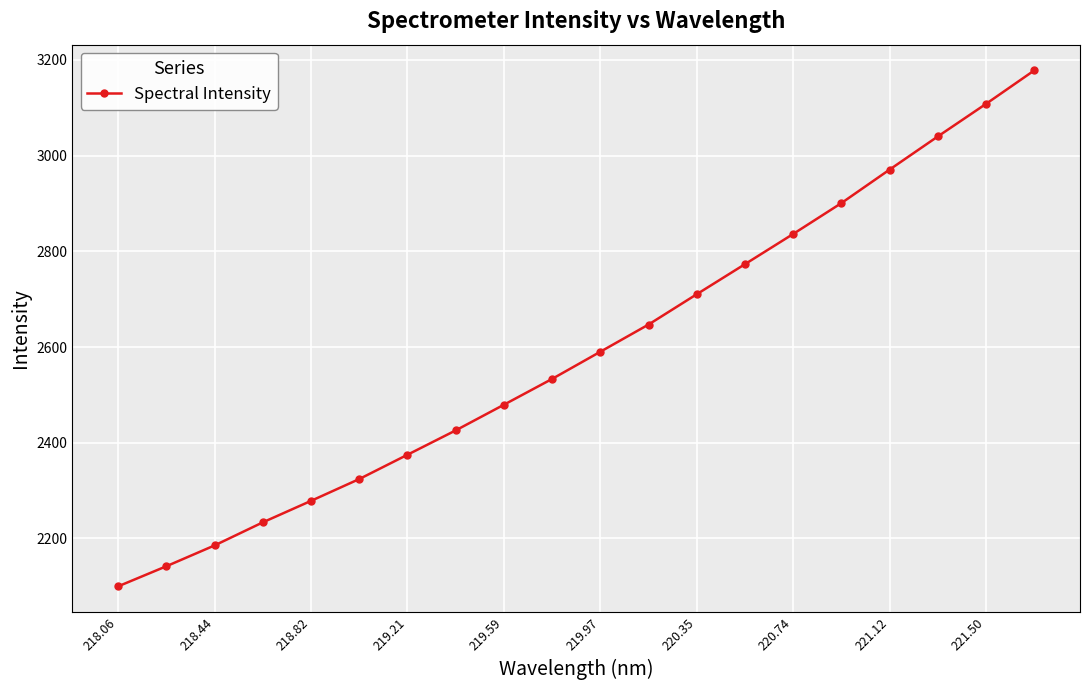

True or false: there are more than 0 points higher than both neighbors.

False